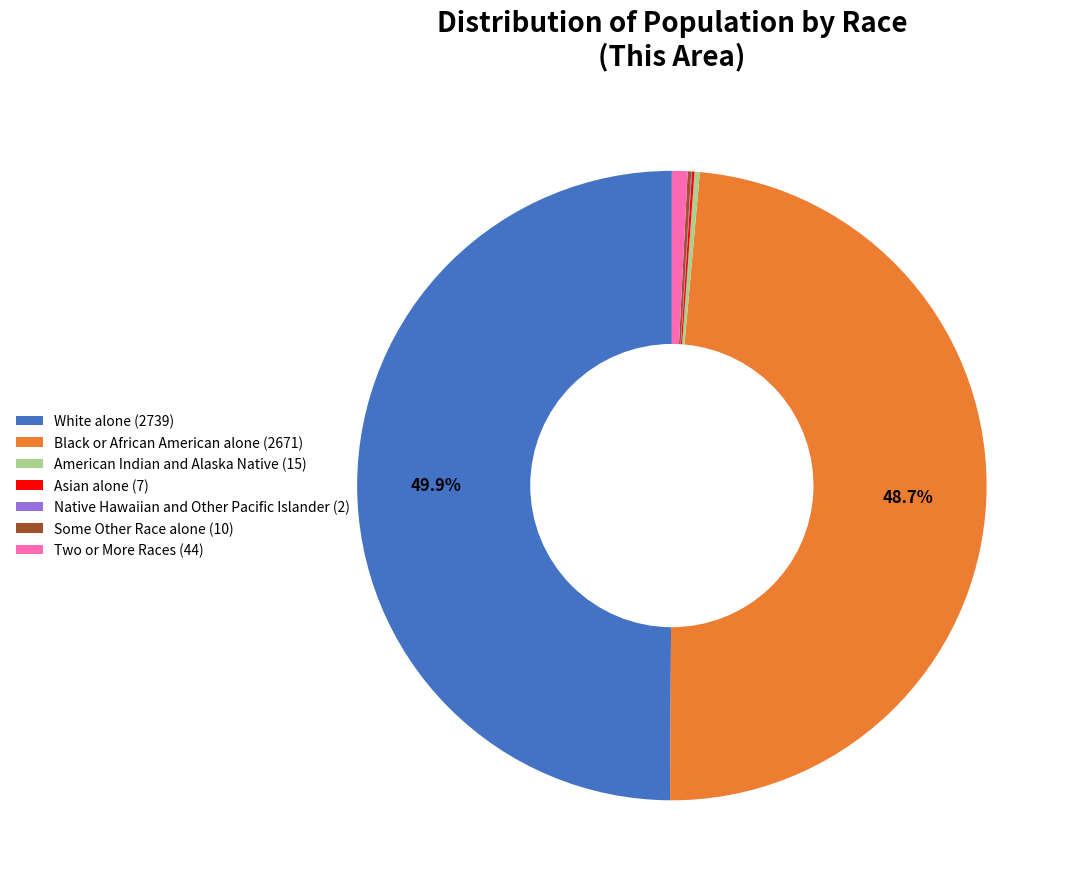

To the nearest percent, what portion does Two or More Races represent?

1%